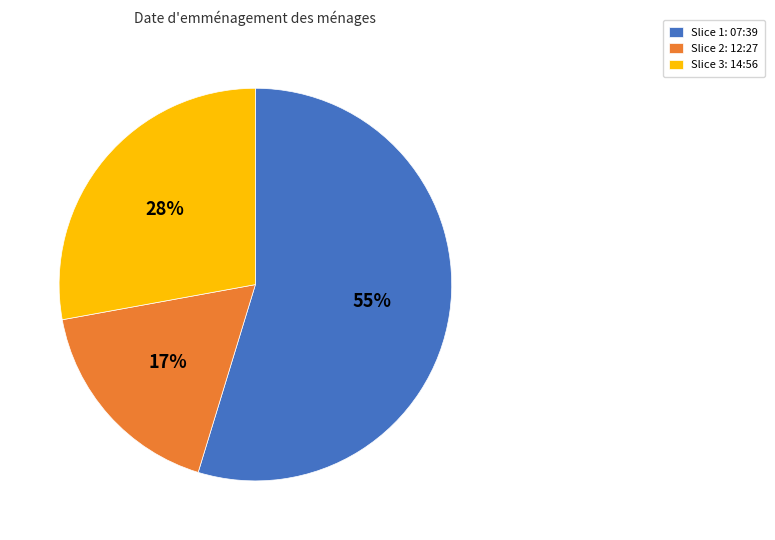

Approximately how many times larger is the value at Slice 3: 14:56 compared to Slice 2: 12:27?

1.6